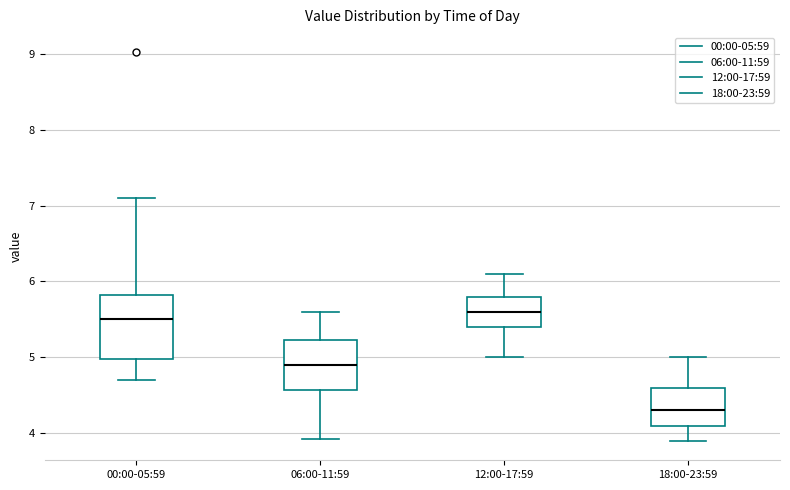

Reading left to right, read every box against the y-axis: the position of its median line, the range the box covers, and the ends of its whiskers. The values are not printed on the chart, so give them approximately, as read against the axis.

00:00-05:59: median 5.5, box 5.0 to 5.8, whiskers 4.7 to 7.1
06:00-11:59: median 4.9, box 4.6 to 5.2, whiskers 3.9 to 5.6
12:00-17:59: median 5.6, box 5.4 to 5.8, whiskers 5.0 to 6.1
18:00-23:59: median 4.3, box 4.1 to 4.6, whiskers 3.9 to 5.0